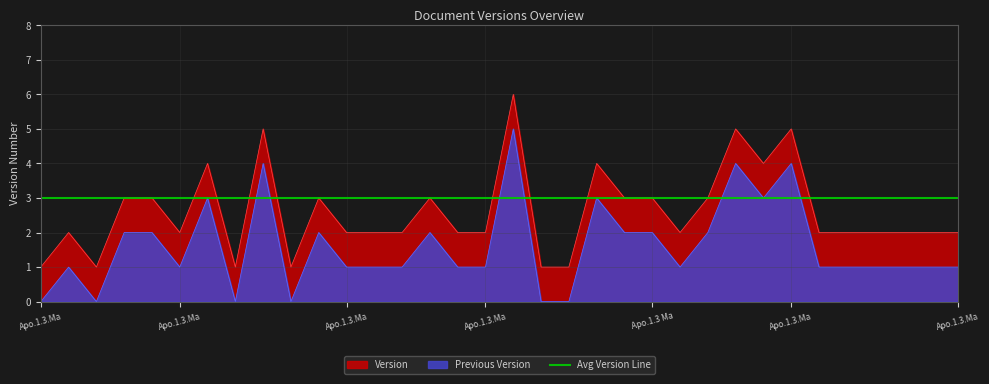

Reading right to left, what are all the values shown in this chart?

Version: 2	2	2	2	2	2	5	4	5	3	2	3	3	4	1	1	6	2	2	3	2	2	2	3	1	5	1	4	2	3	3	1	2	1
Previous Version: 1	1	1	1	1	1	4	3	4	2	1	2	2	3	0	0	5	1	1	2	1	1	1	2	0	4	0	3	1	2	2	0	1	0